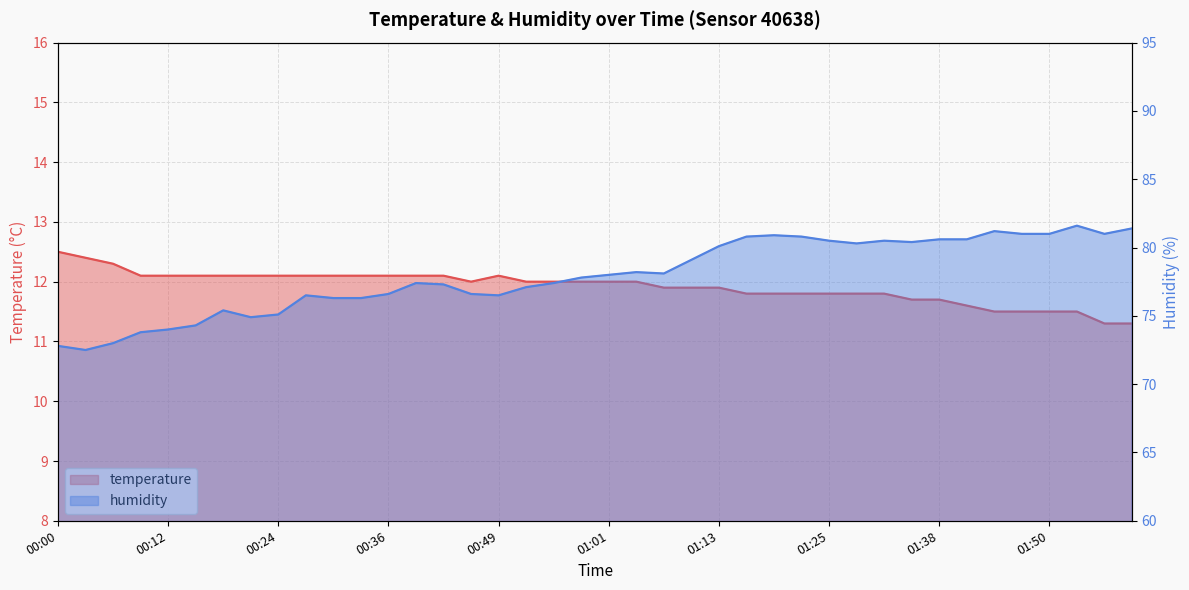

What is the difference between the second highest and second lowest values in the temperature series?

1.1